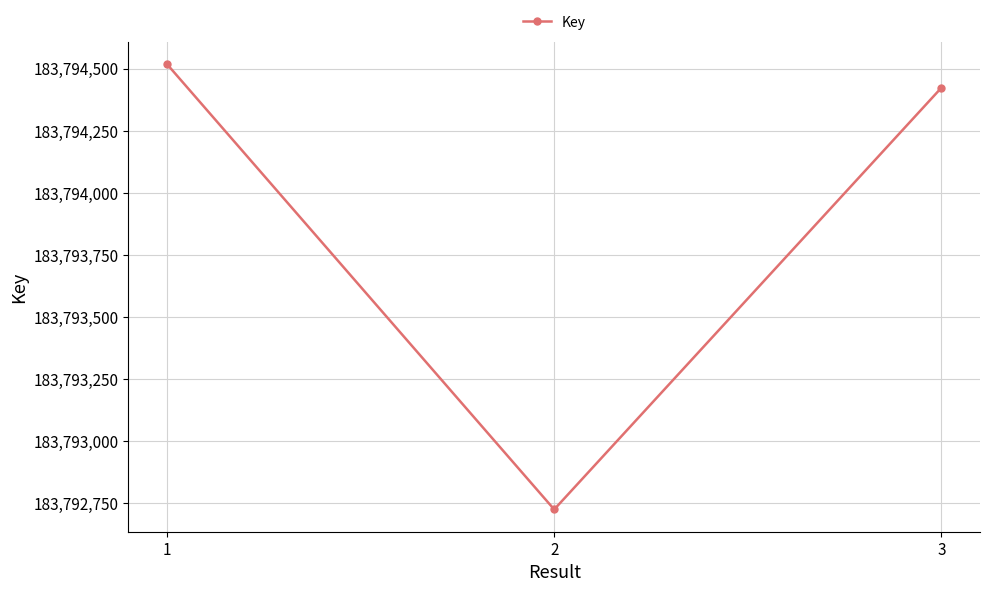

The chart shows a value of 289454856 at 1. True or false?

False